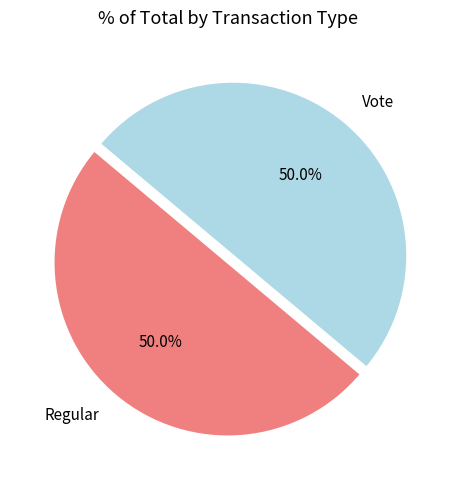

What is the ratio of the value at Regular to the value at Vote?

1.0